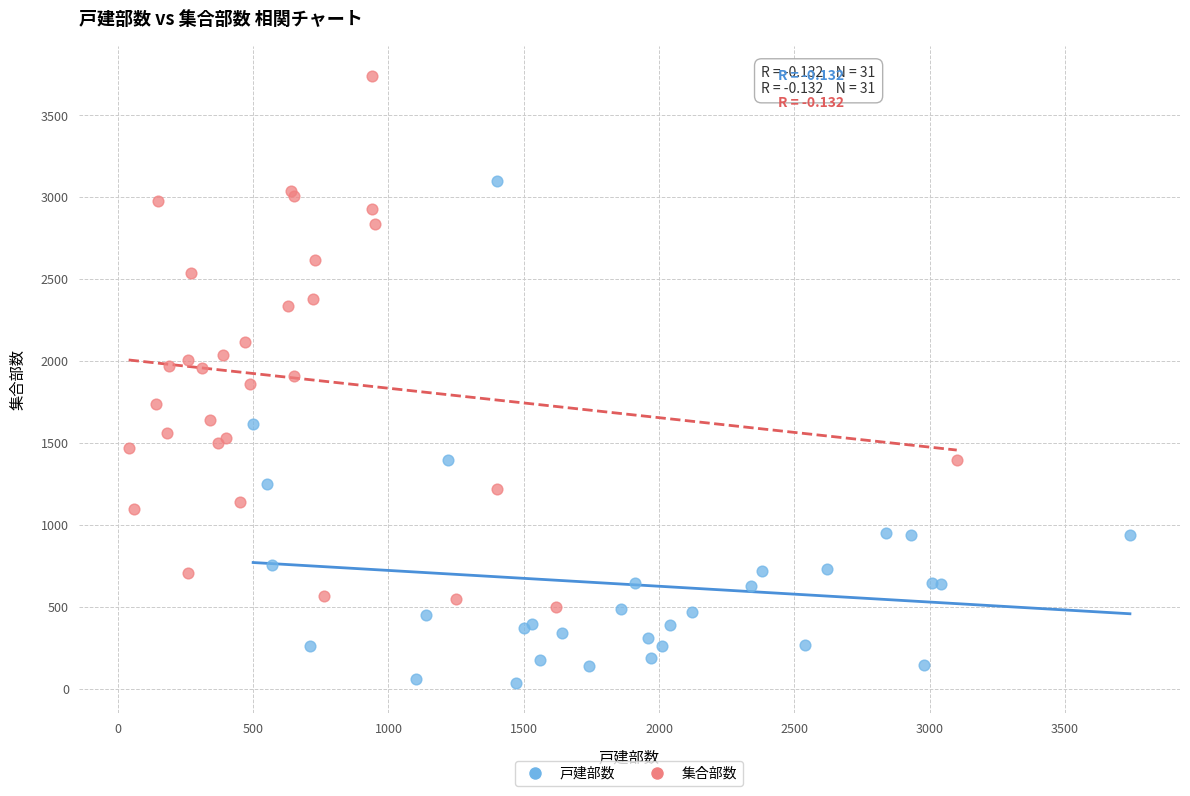

Which series reaches the minimum Y coordinate?

戸建部数